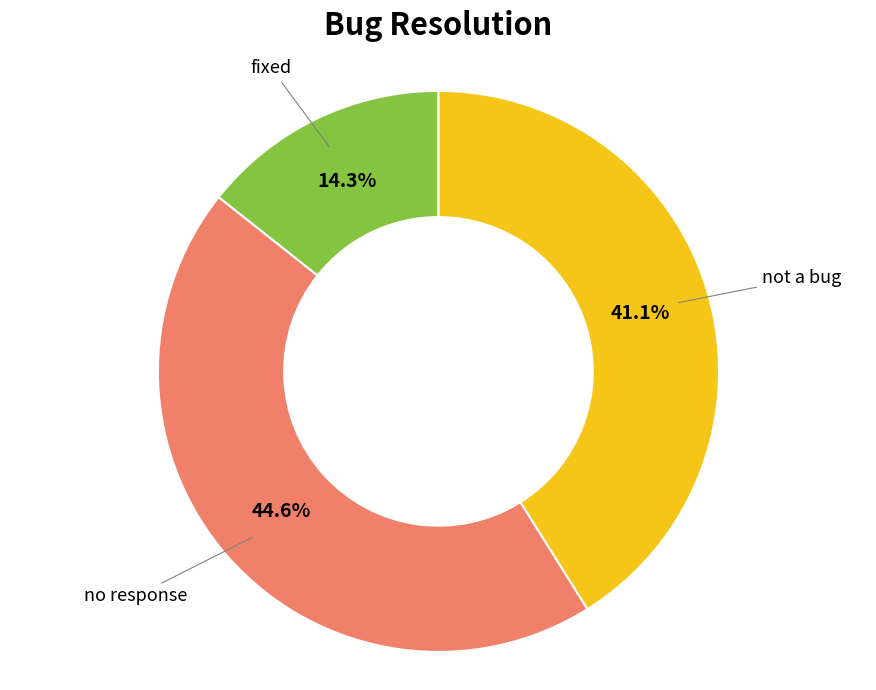

Does any single category account for the majority?

No